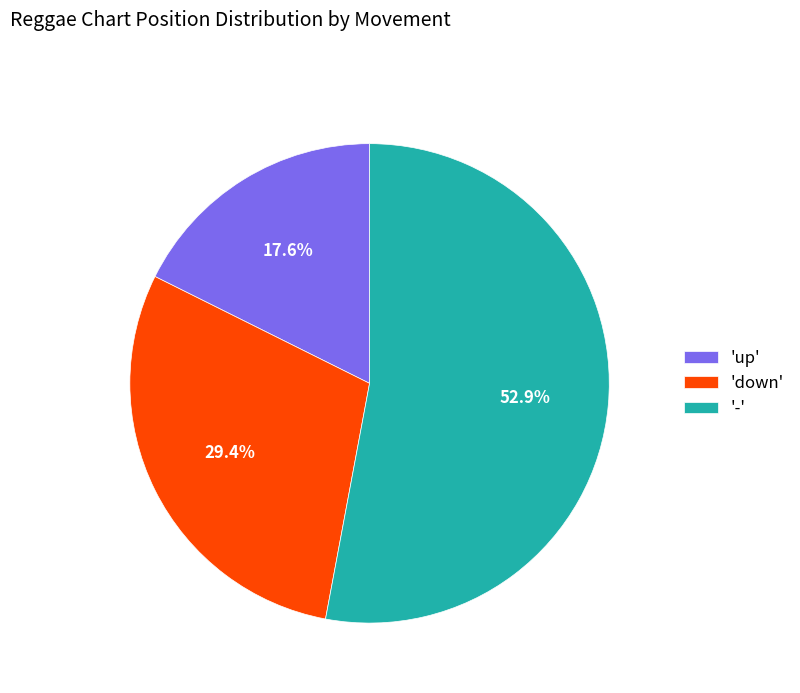

What is the total percentage of '-' and 'up'?

70.6%